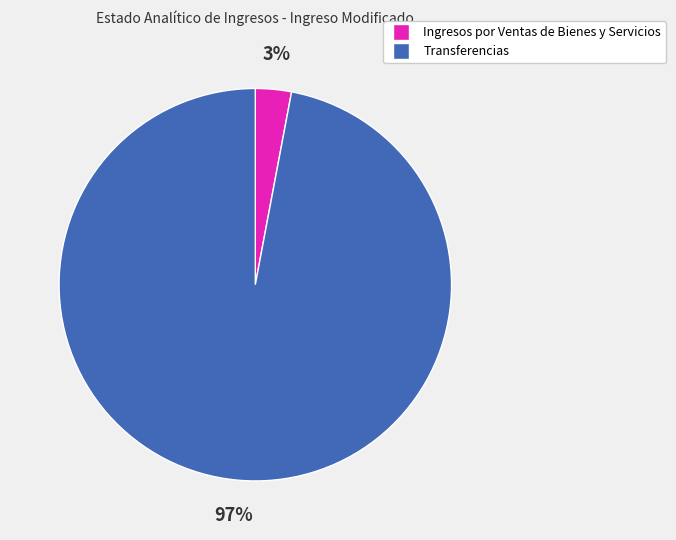

Is there any slice that represents more than half of the pie?

Yes